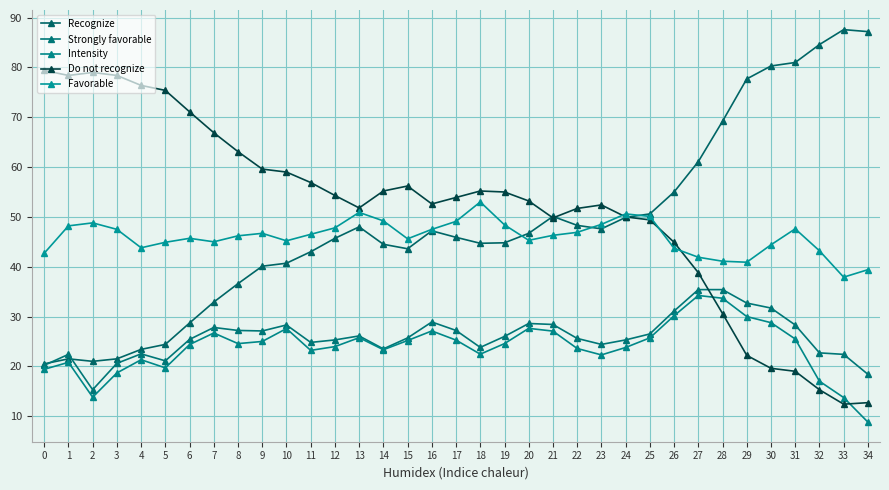

What is the minimum value for Intensity?

8.8